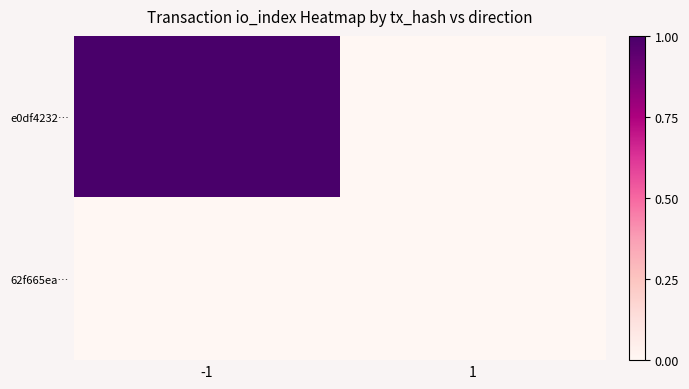

Reading left to right, extract all data points from this chart.

e0df4232…: -1=1	1=0
62f665ea…: -1=0	1=0